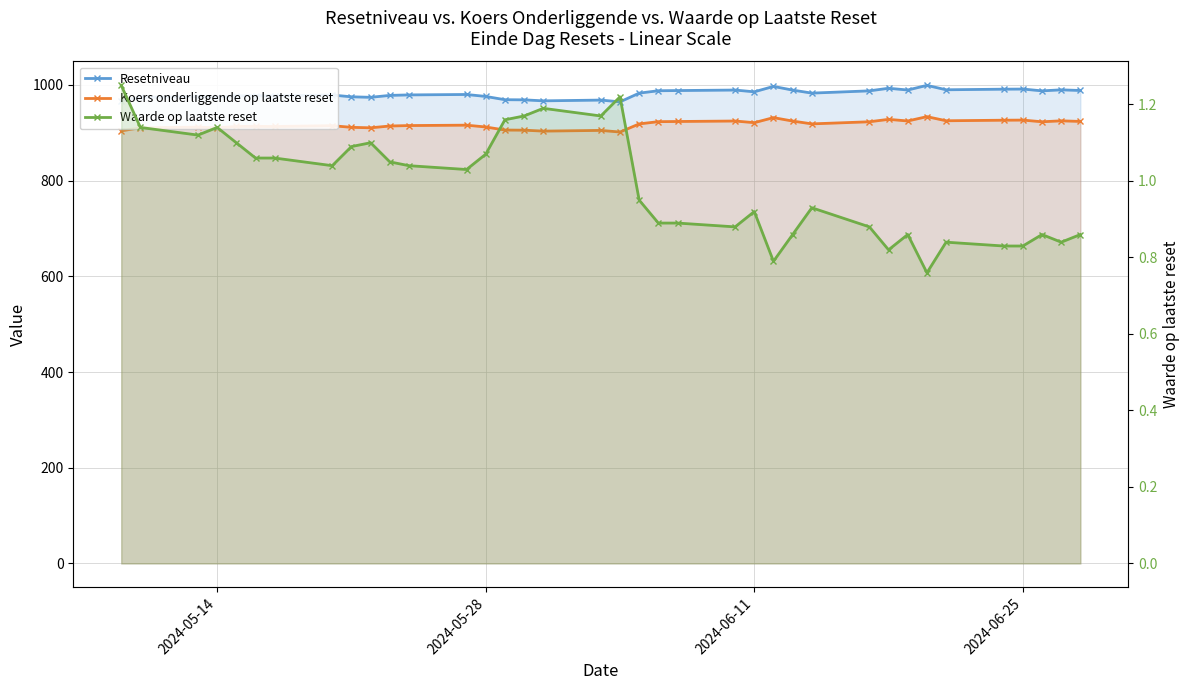

What is the difference between the maximum and minimum values in the Waarde op laatste reset series?

0.5